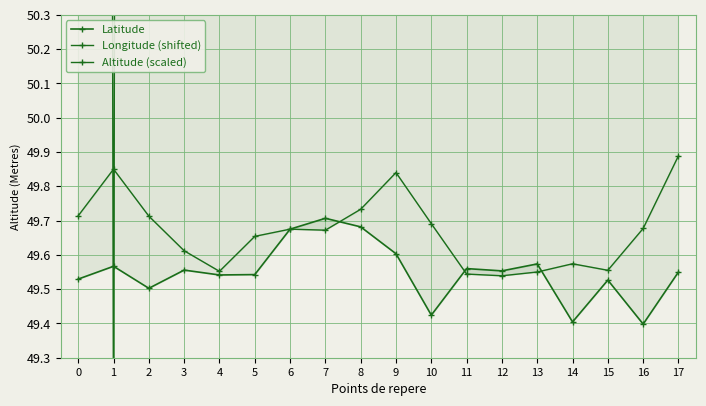

Which series has the largest total across all categories?

Altitude (scaled)